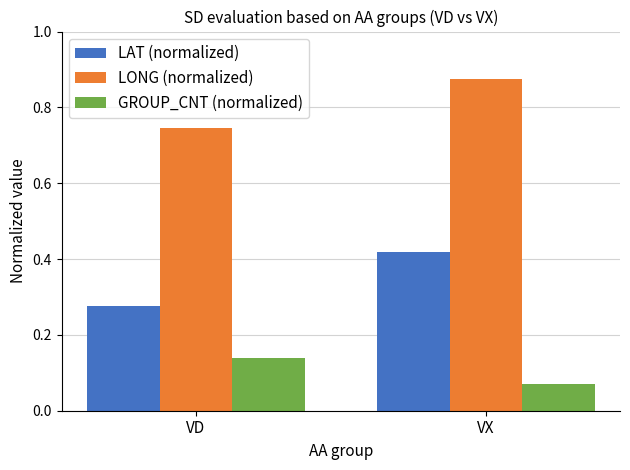

What is the sum of all LONG (normalized) values?

1.6